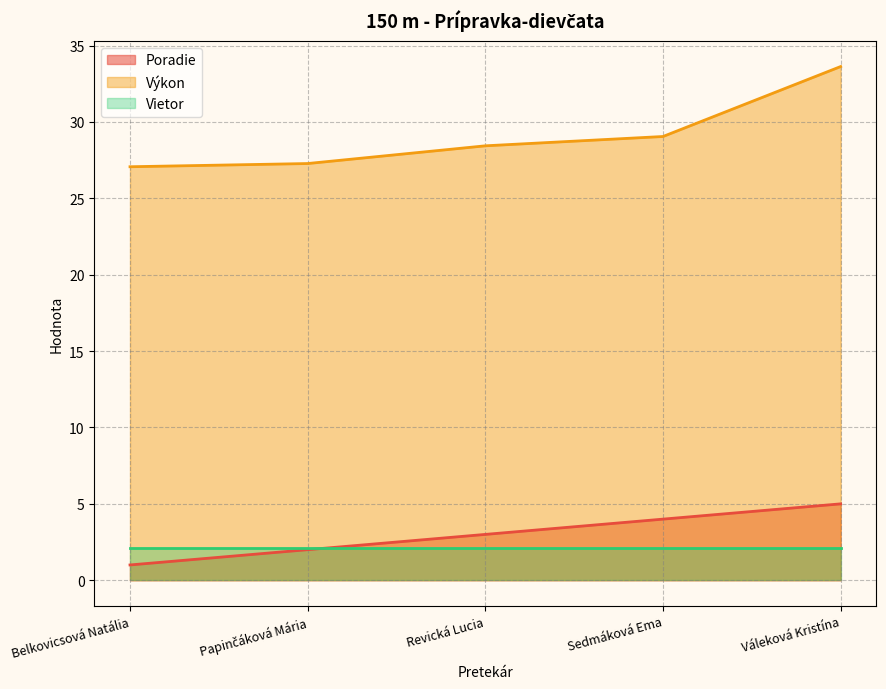

What is the difference between the highest and lowest values at Papinčáková Mária?

25.3